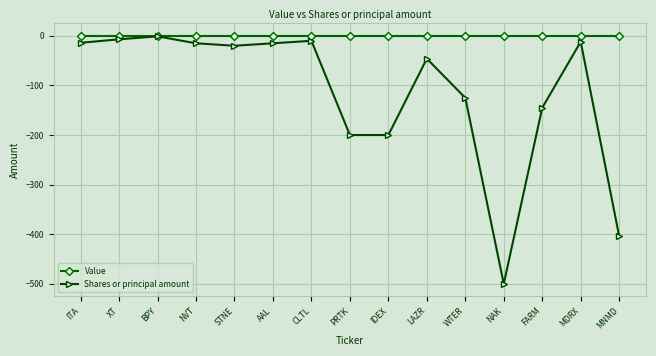

List the series in order of their overall mean, lowest first.

Shares or principal amount, Value